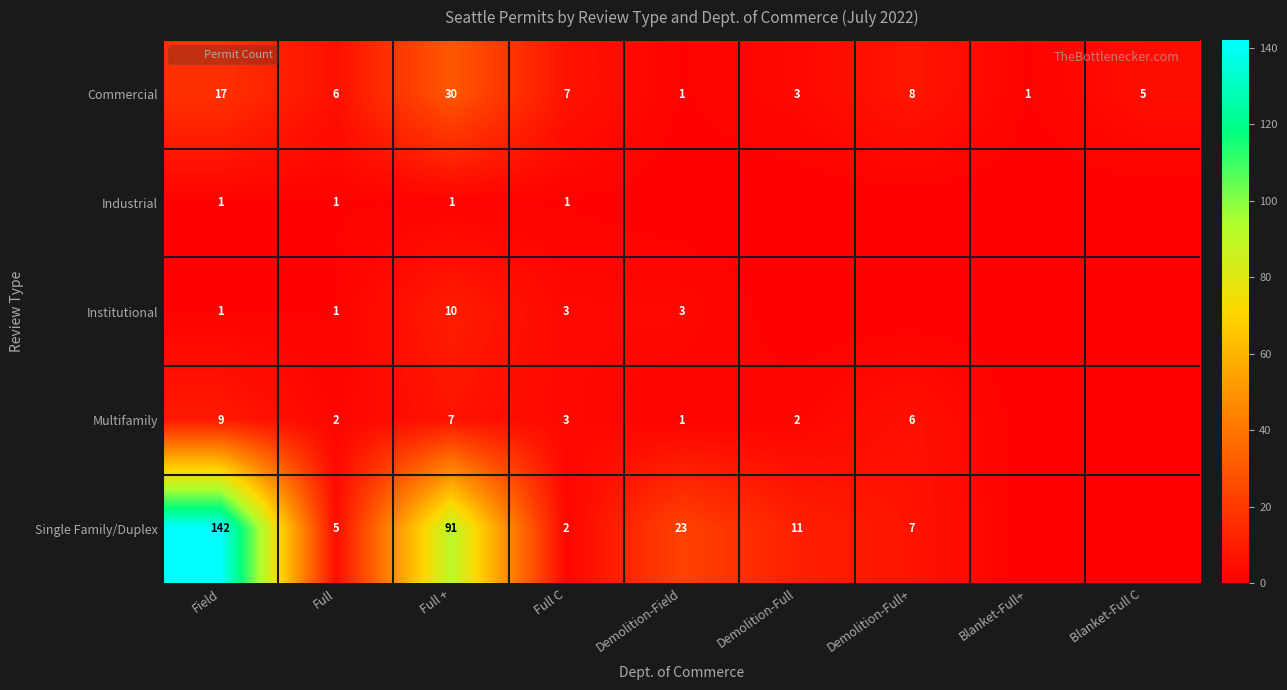

Count the number of data series in this chart.

5